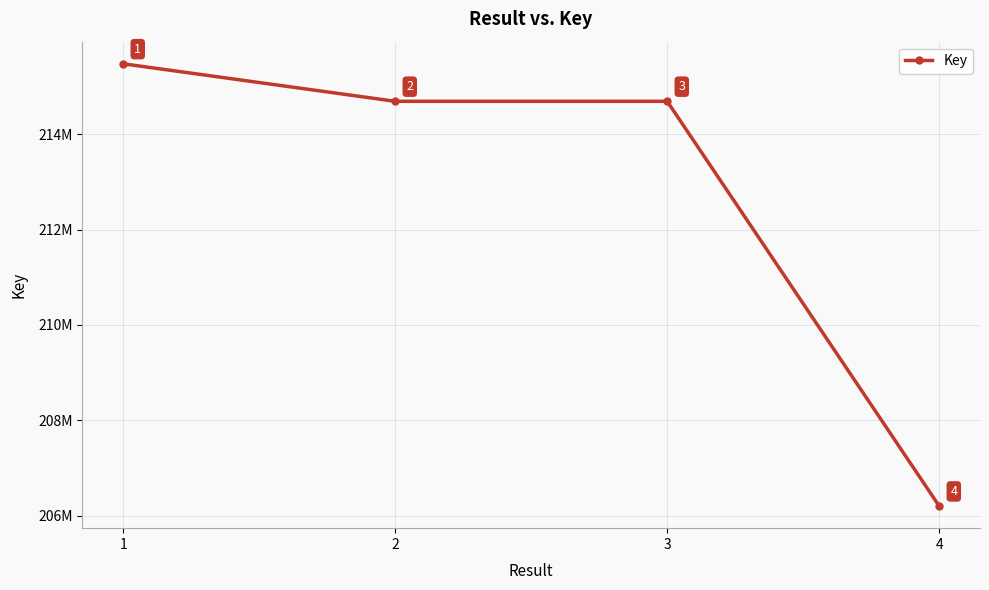

Rank the categories by value from lowest to highest.

4, 3, 2, 1